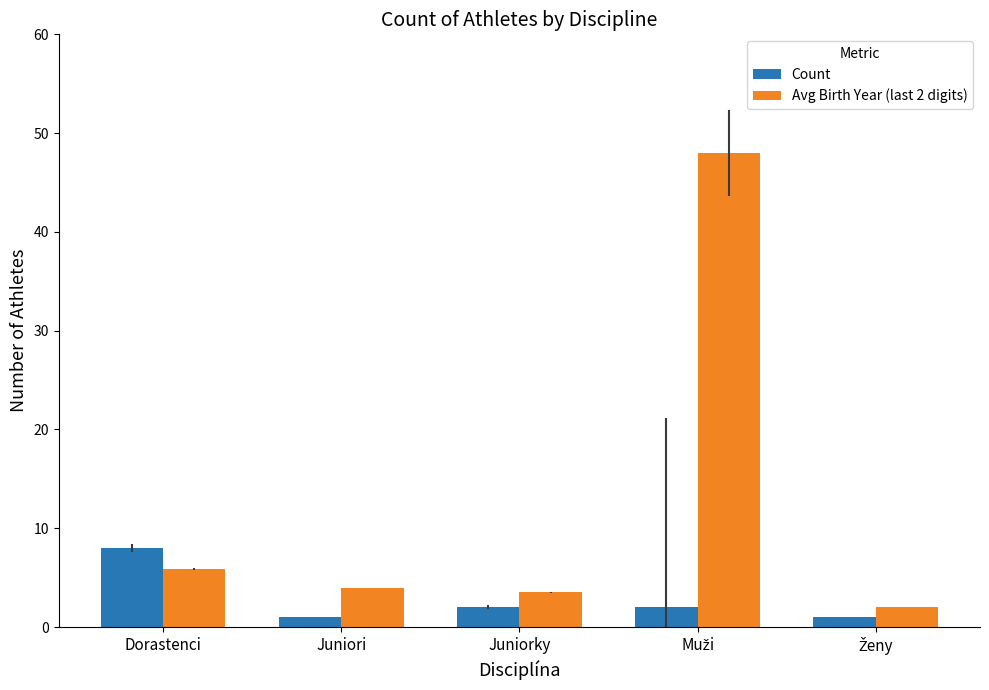

Which series changed the most between Dorastenci and Juniori?

Count